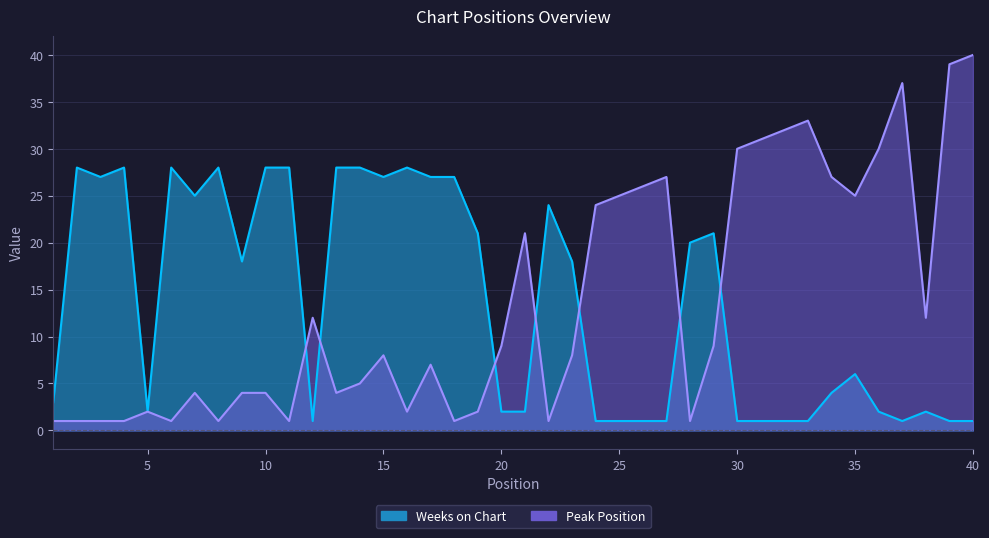

What is the value of the Peak Position point at the 18th from the left?

1